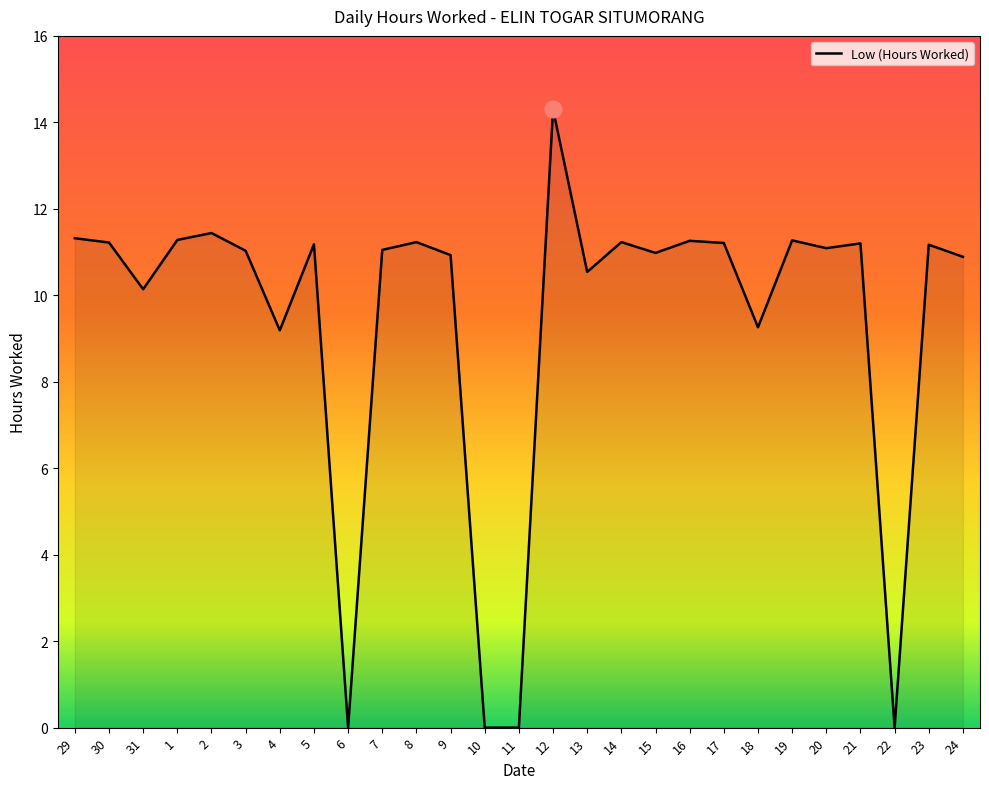

What is the difference between the maximum and minimum values?

14.3